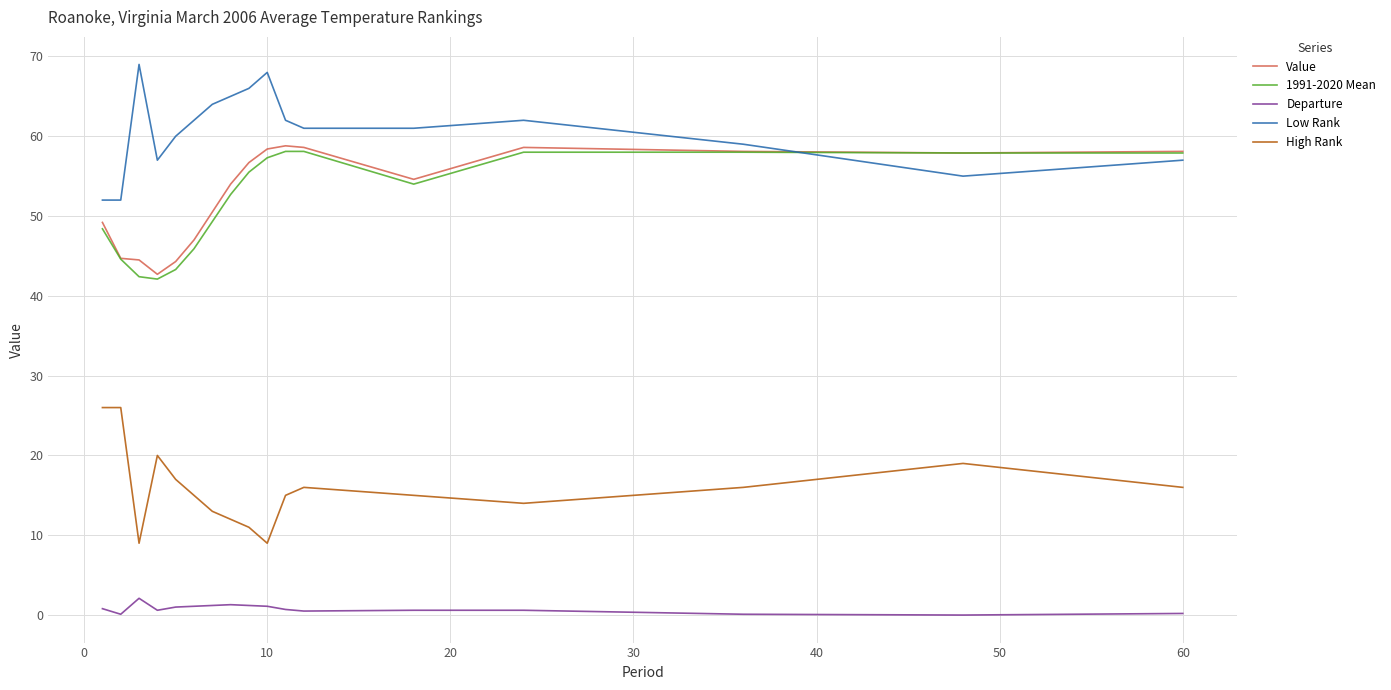

Which series has the largest total across all categories?

Low Rank